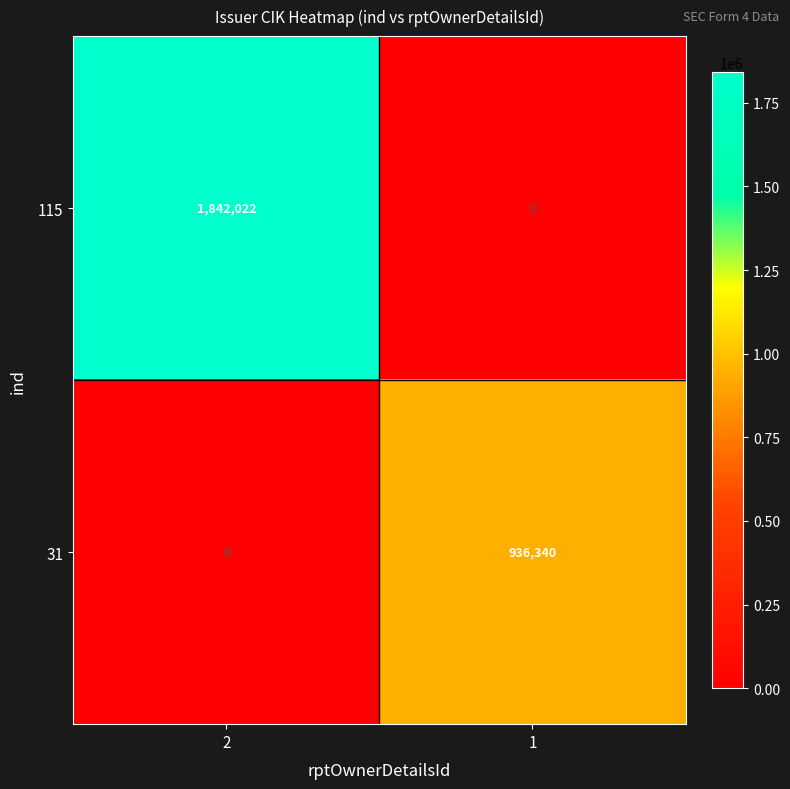

What is the sum of all 115 values?

1842022